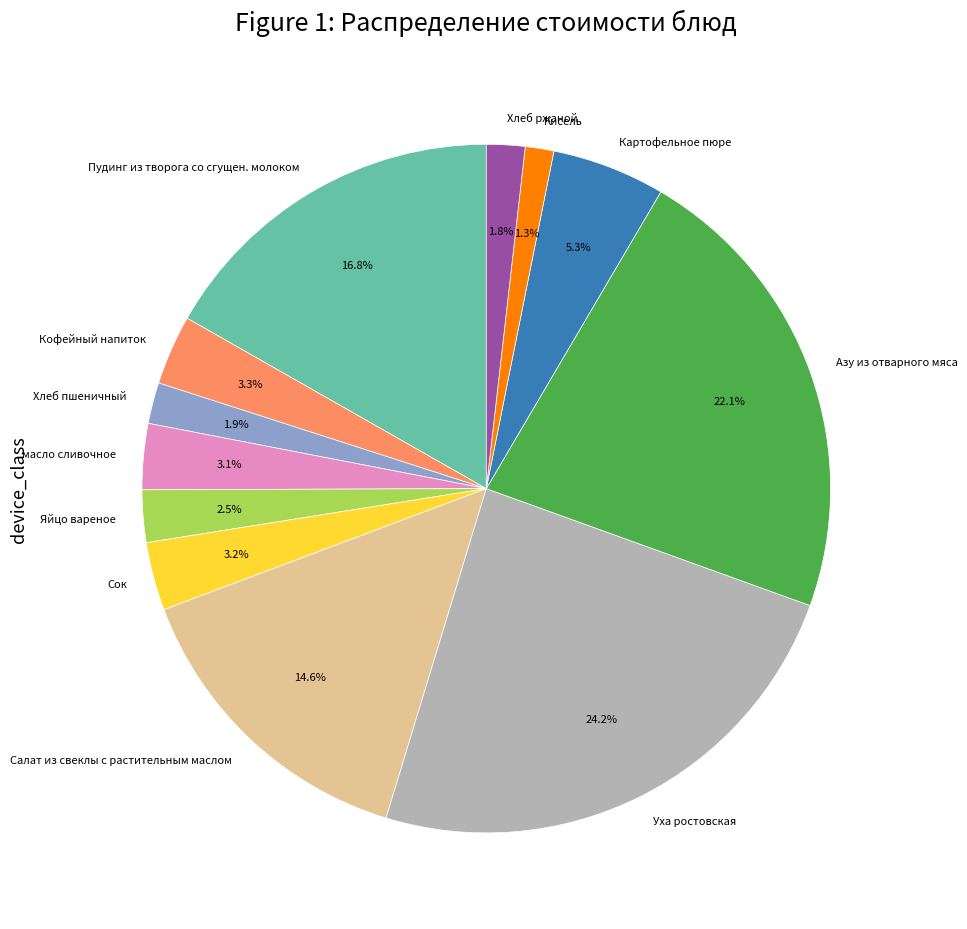

Approximately how many times larger is the value at масло сливочное compared to Картофельное пюре?

0.6